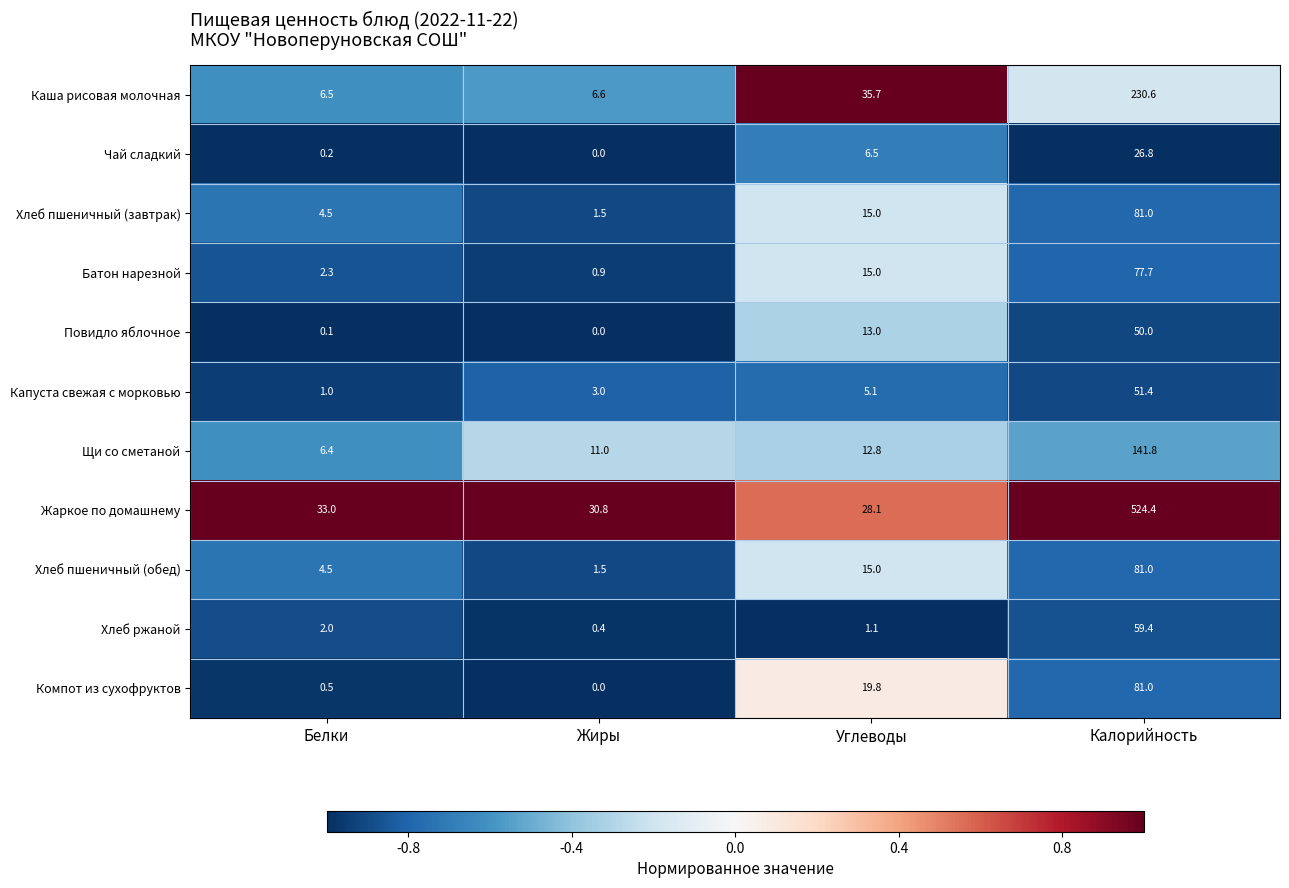

What is the difference between the highest and lowest values at Жиры?

30.8